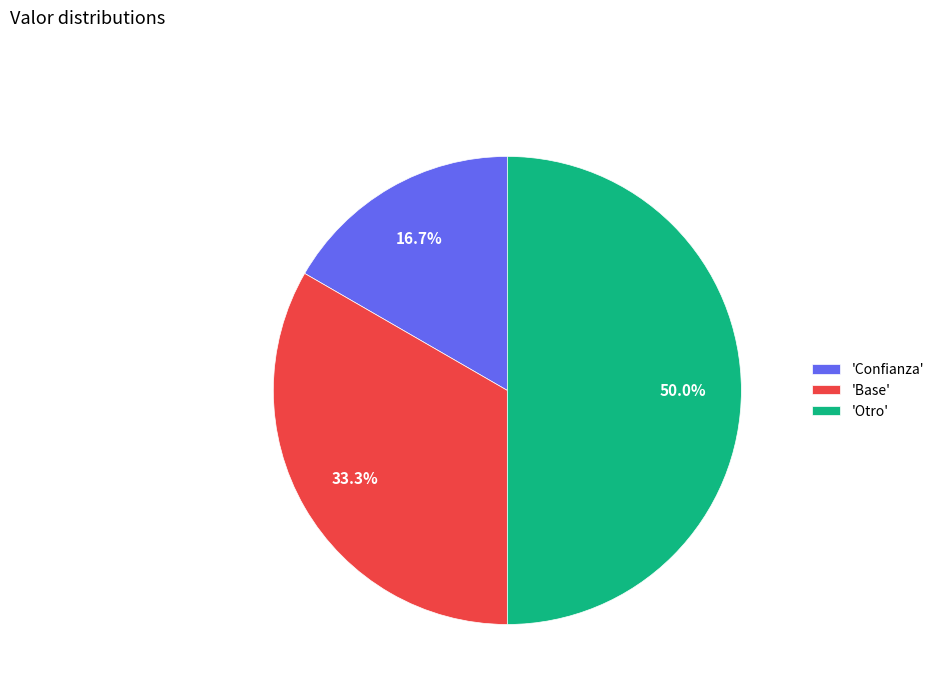

What percentage is NOT represented by 'Base'?

66.7%